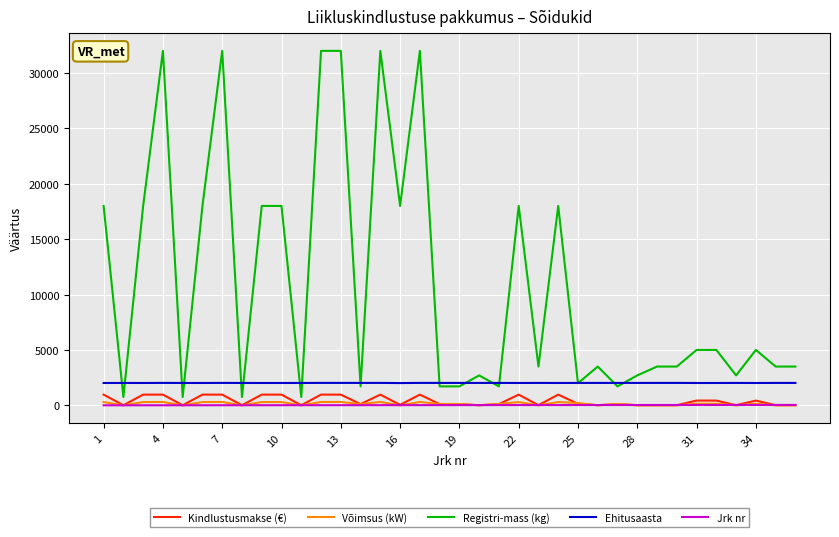

Does the chart display data point markers on the line(s)?

No